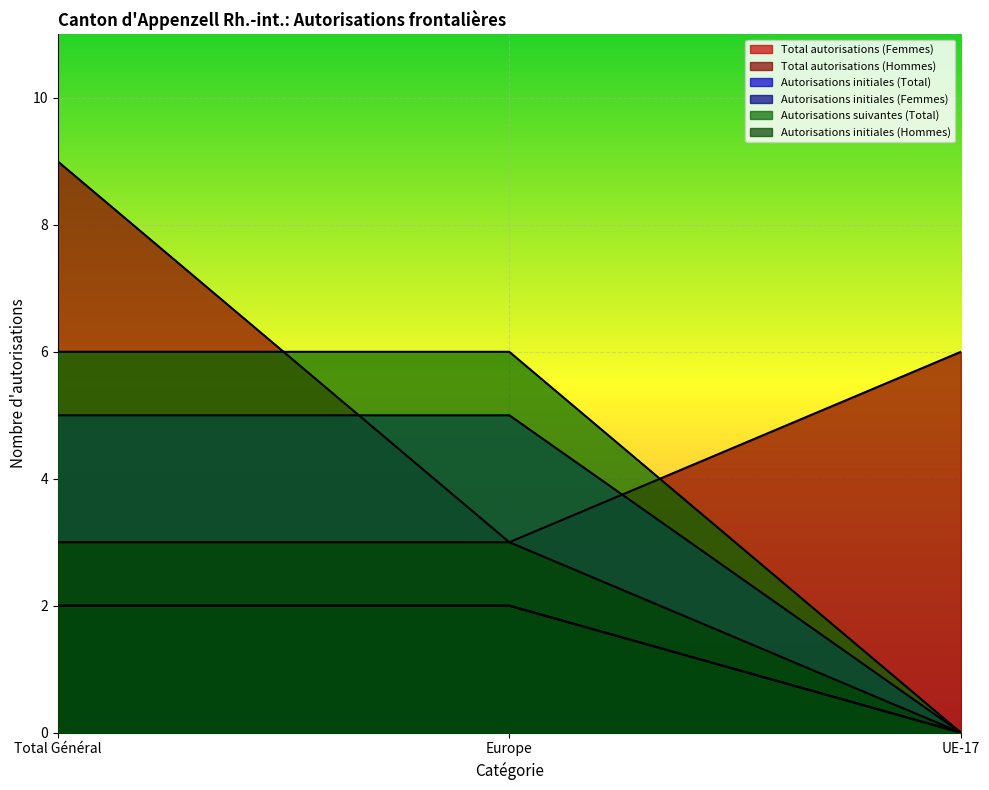

What is the label of the 1st point from the left?

Total Général